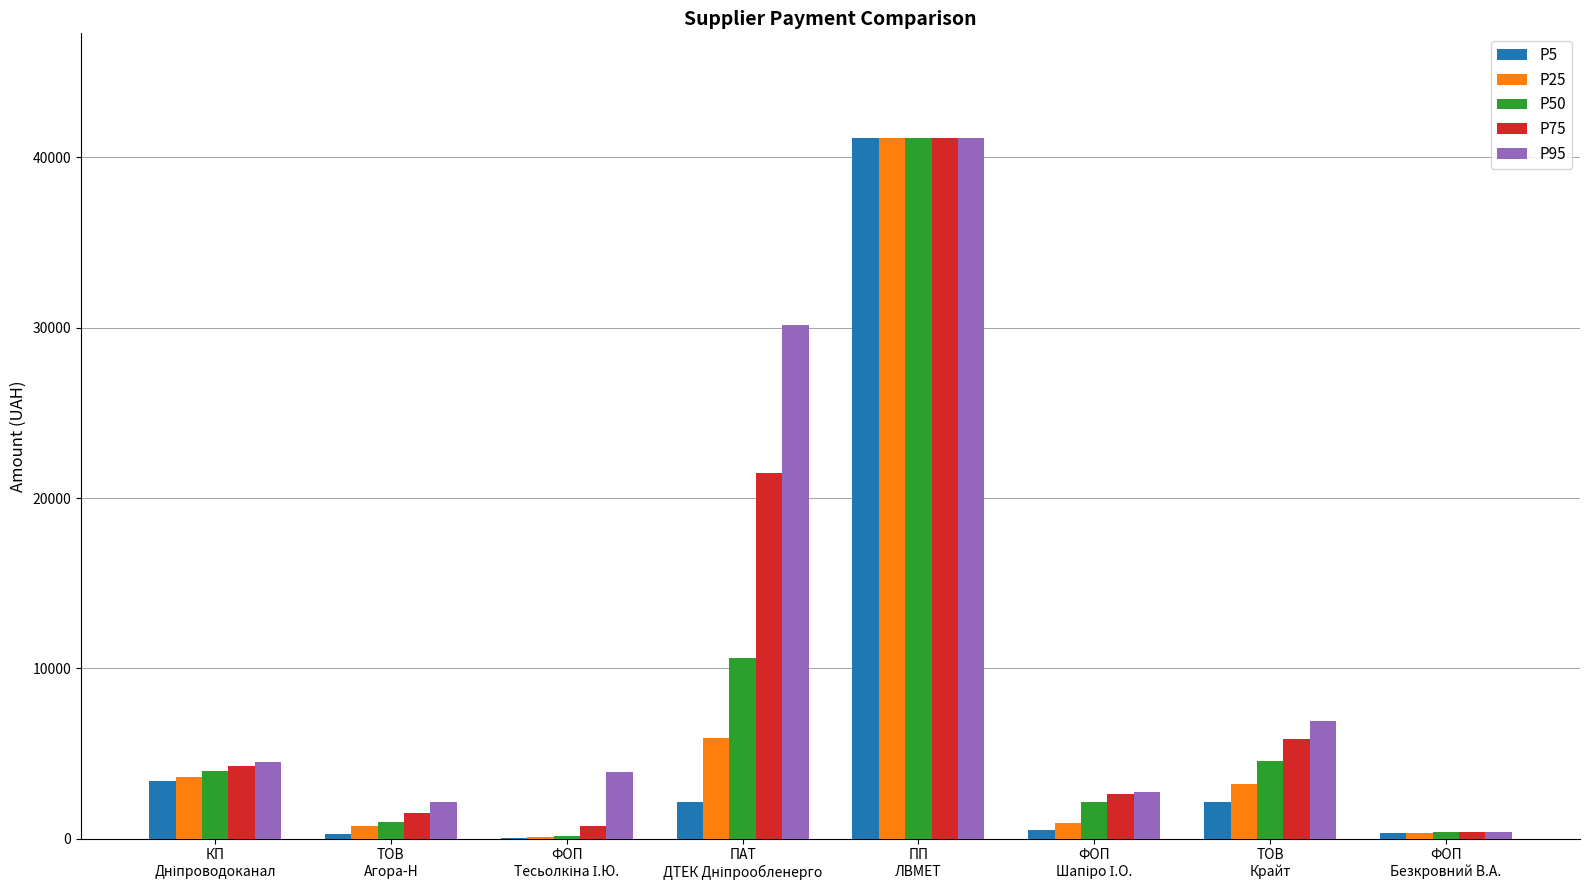

How many series are shown in this chart?

5